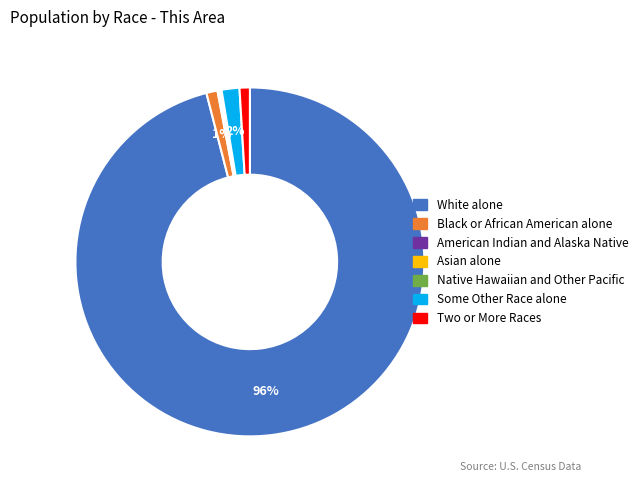

To the nearest percent, what is the difference between the largest and smallest slice percentages?

96%